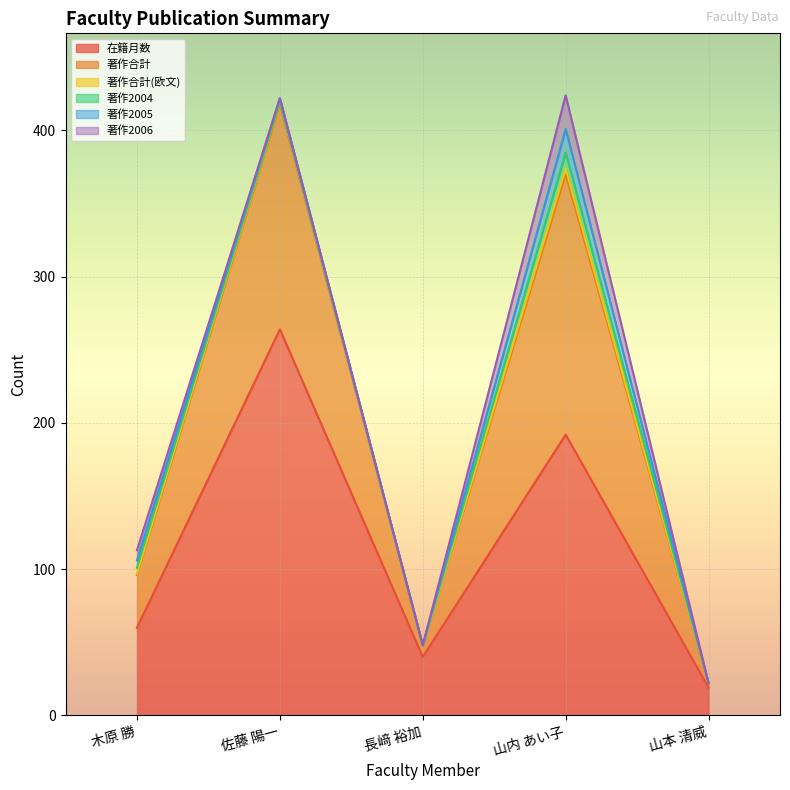

At which category does 著作2004 reach its first local peak?

山内 あい子